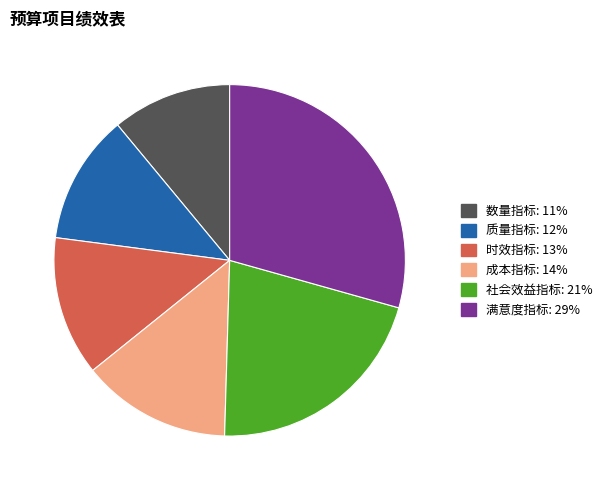

The 时效指标 slice represents 13% of the pie. True or false?

True